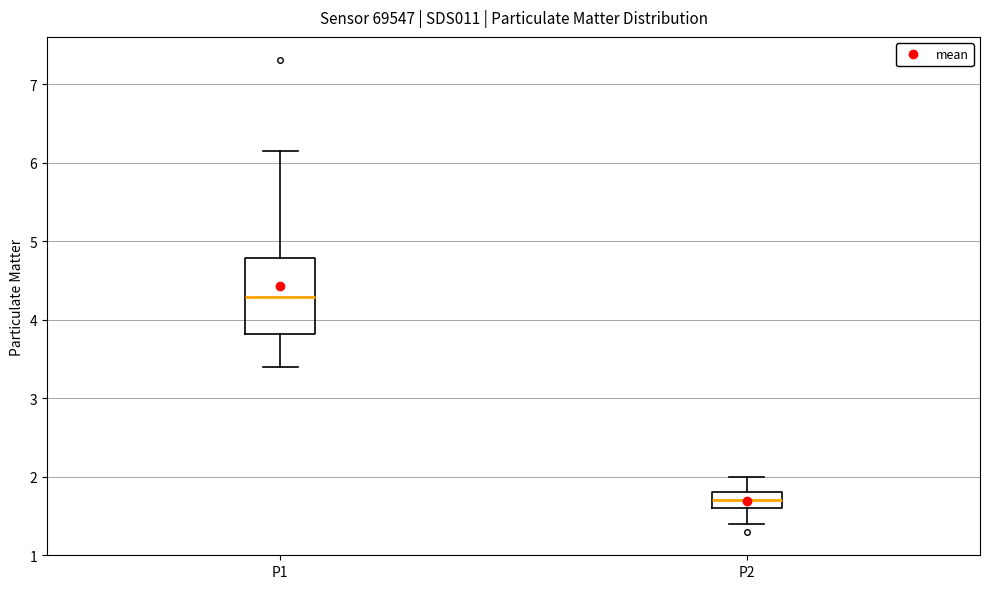

Which box has the lowest median line?

P2